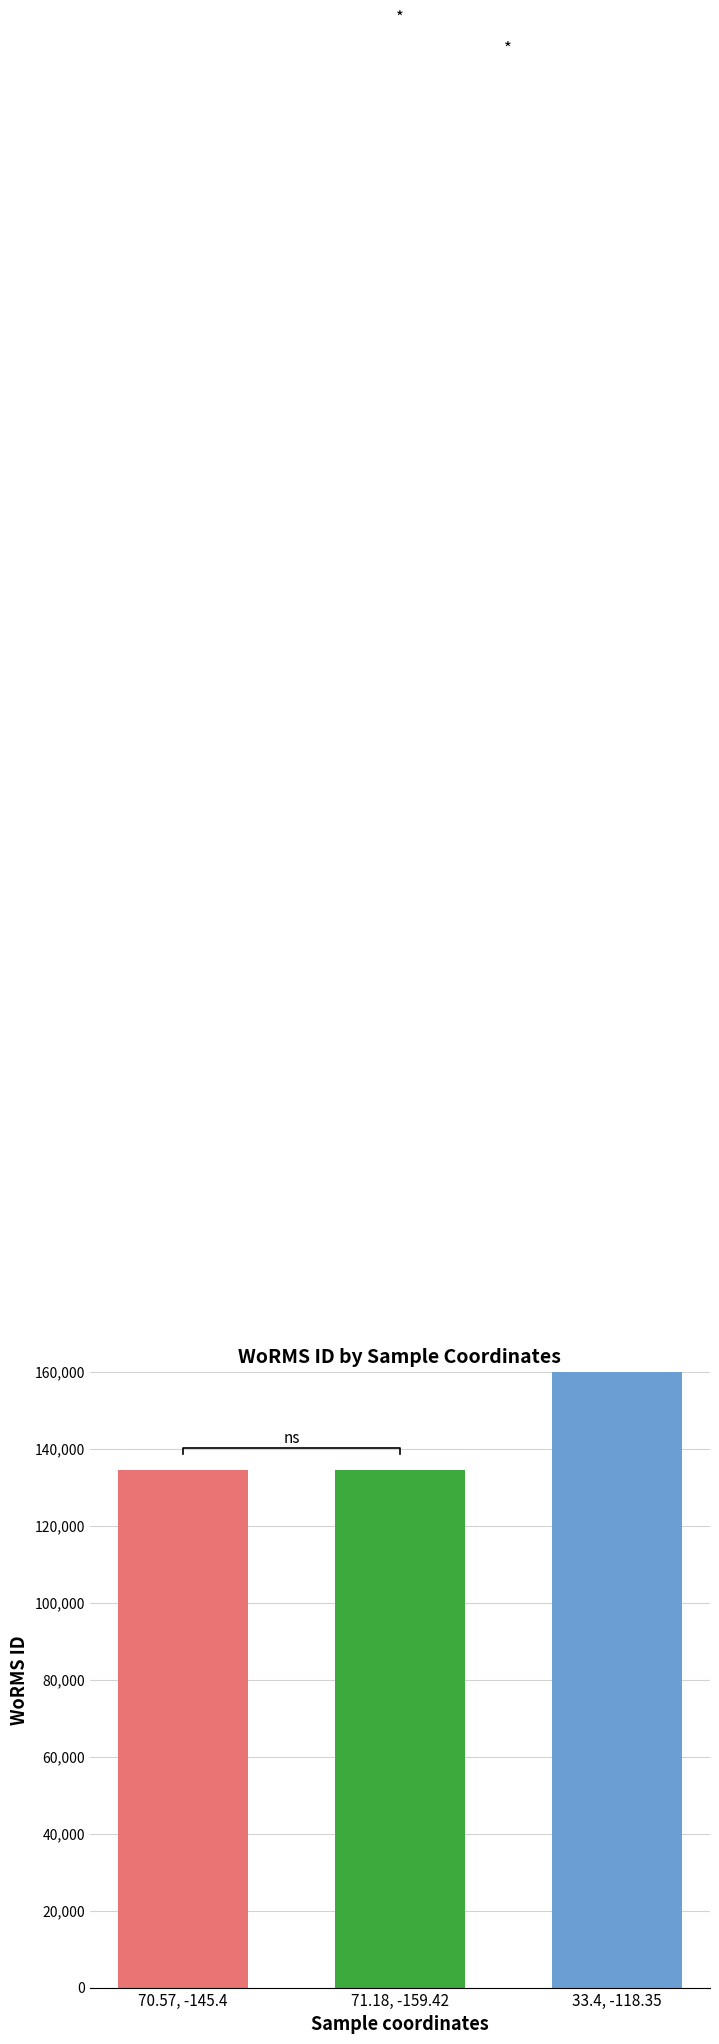

Approximately how many times larger is the value at 70.57, -145.4 compared to 71.18, -159.42?

1.0